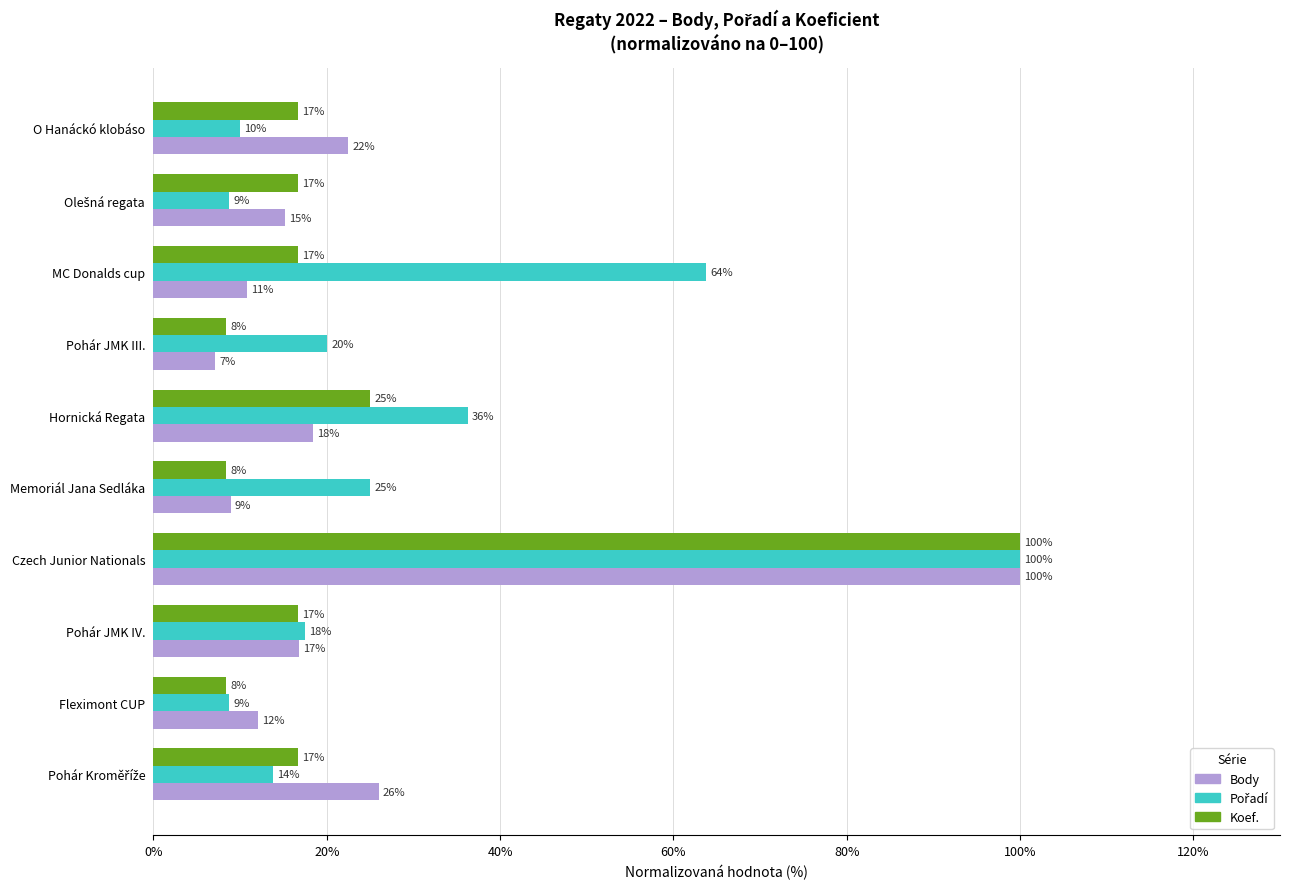

What is the value of the Koef. bar at the 6th from the left?

25.0